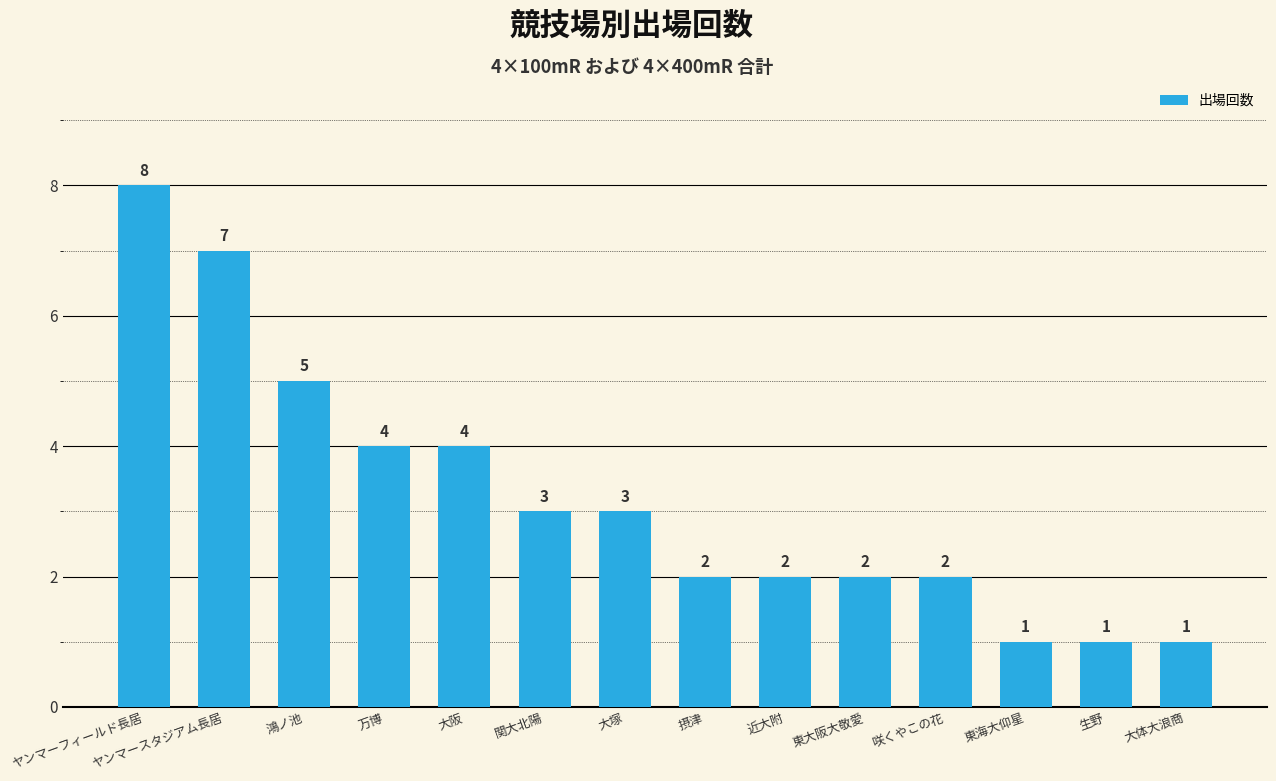

What is the change in value from 大阪 to 生野?

-3